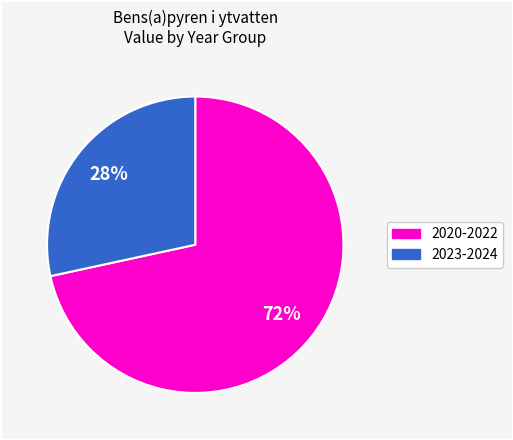

To the nearest percent, what is the average slice percentage?

50%